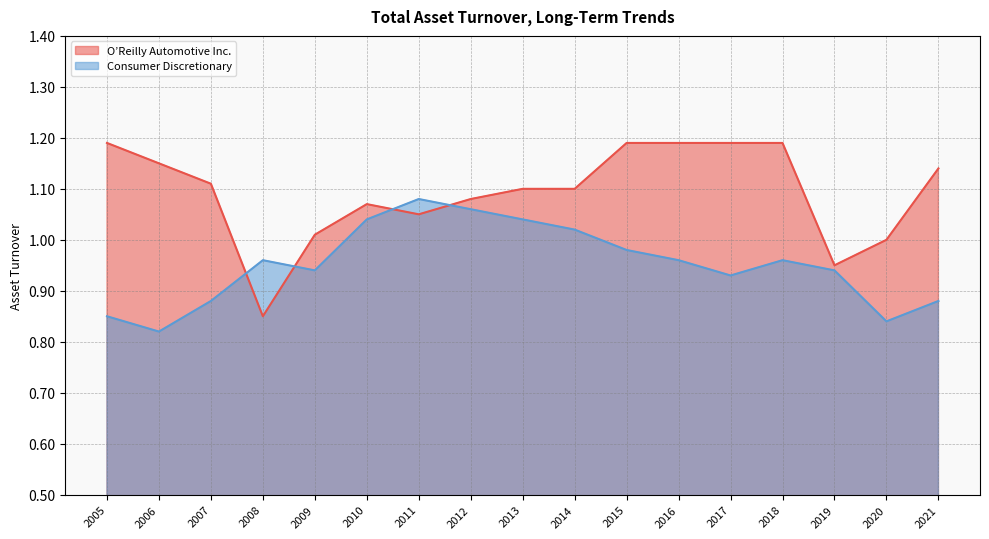

How many times do O’Reilly Automotive Inc. and Consumer Discretionary cross each other?

4